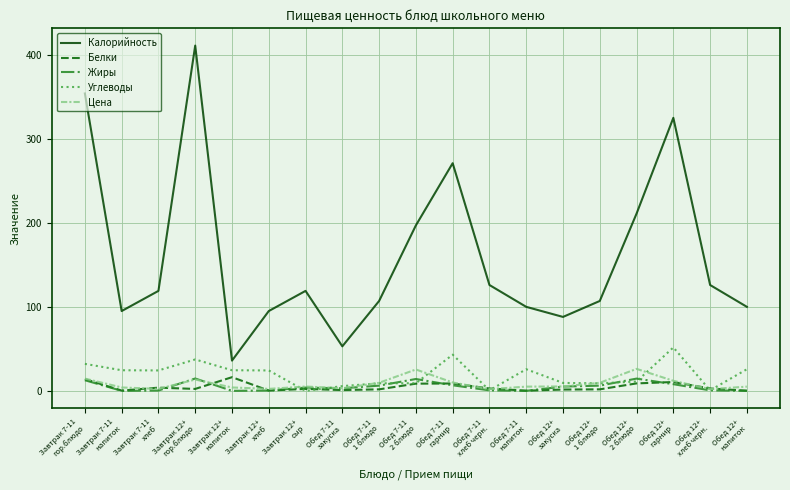

Does the chart have visible grid lines?

Yes